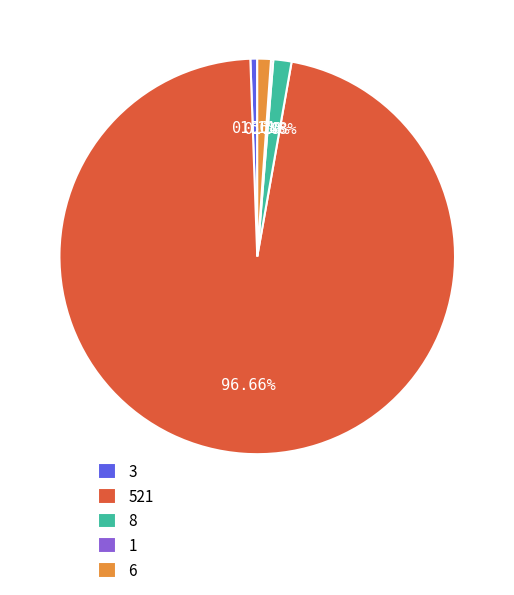

Does any single category account for the majority?

Yes